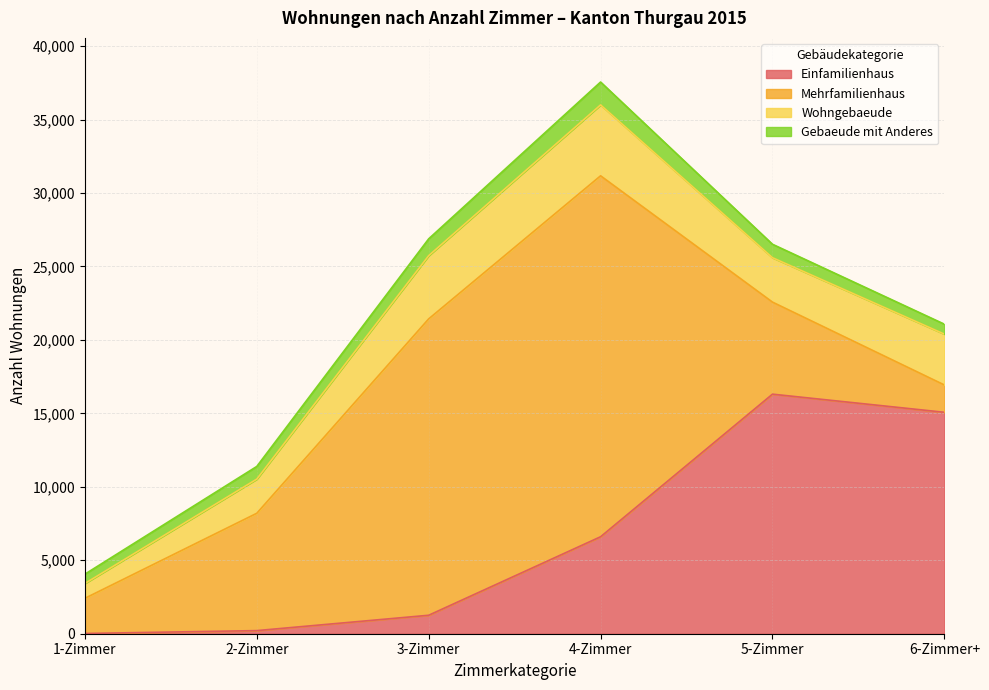

What is the minimum value shown in the chart?

17